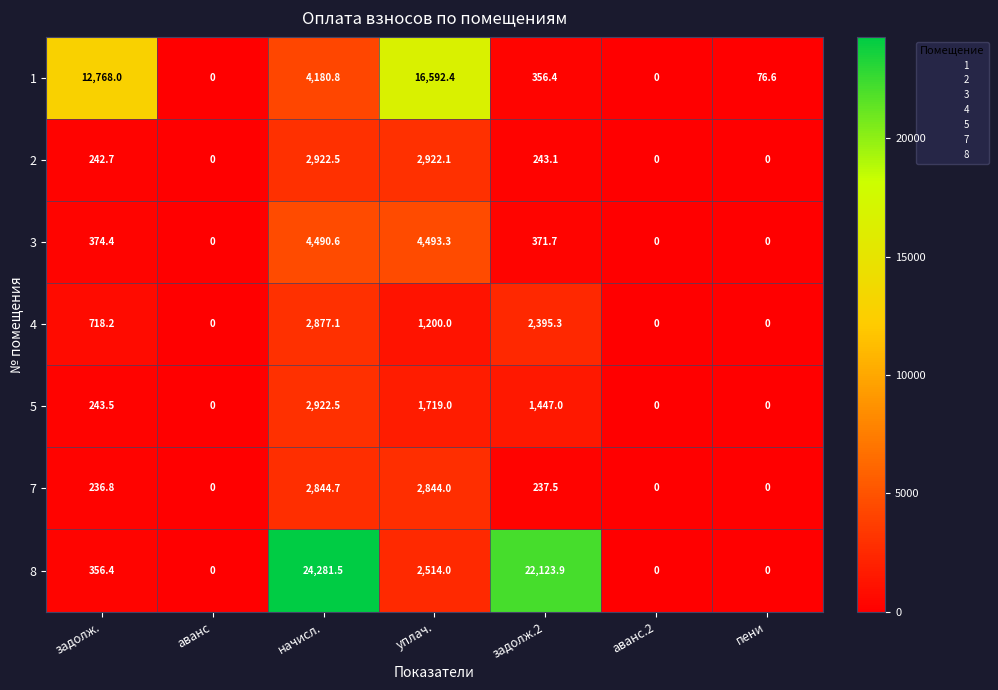

Rank the series at задолж.2 from lowest to highest value.

7, 2, 1, 3, 5, 4, 8